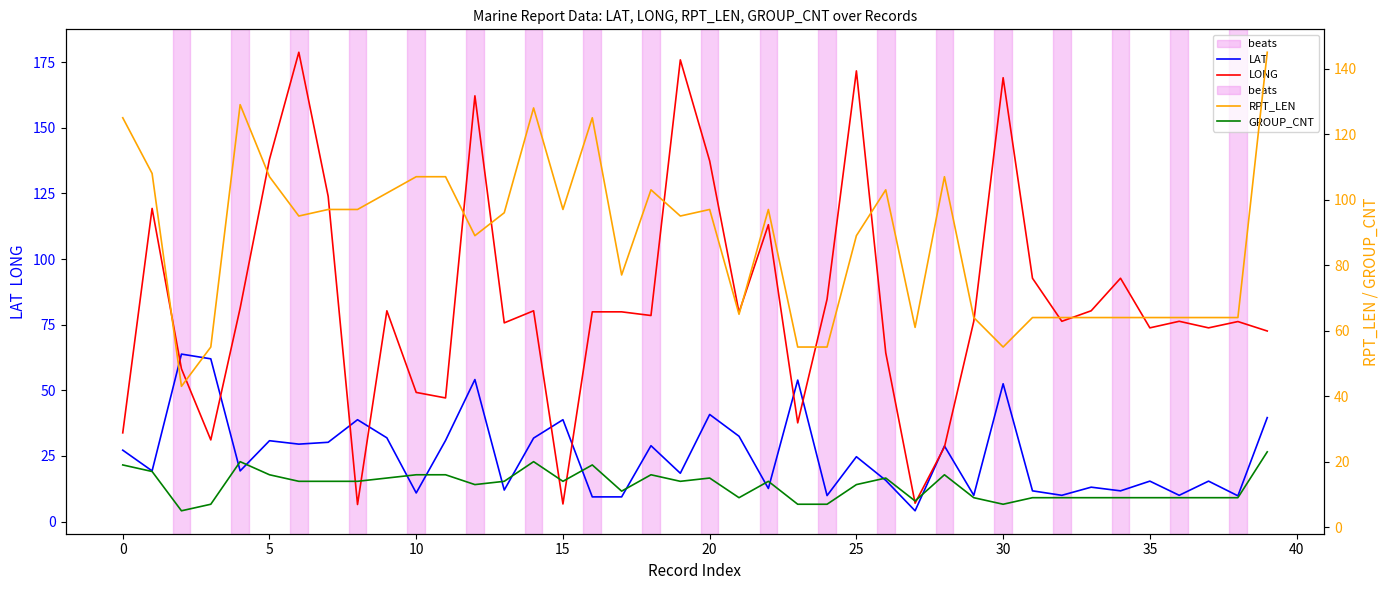

Rank the series at 30 from lowest to highest value.

GROUP_CNT, LAT, RPT_LEN, LONG